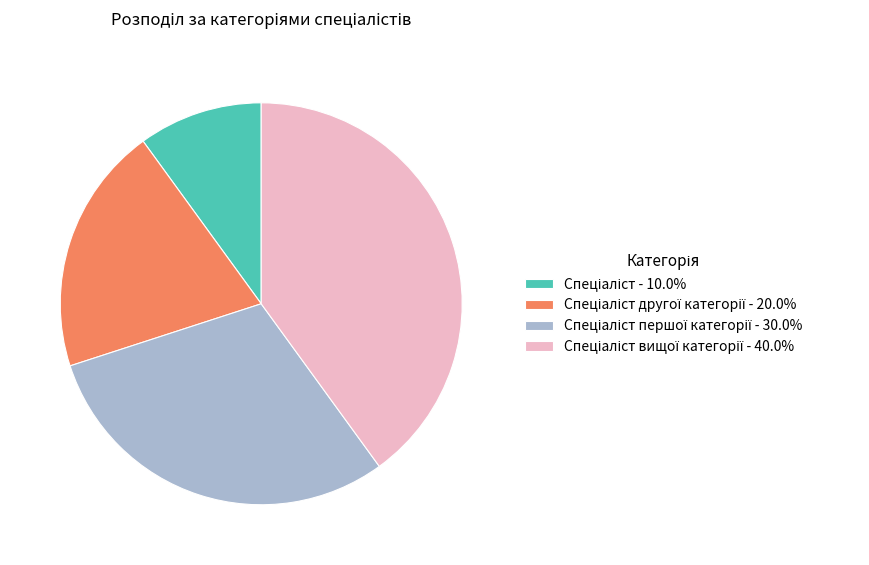

Is there any slice that represents more than half of the pie?

No